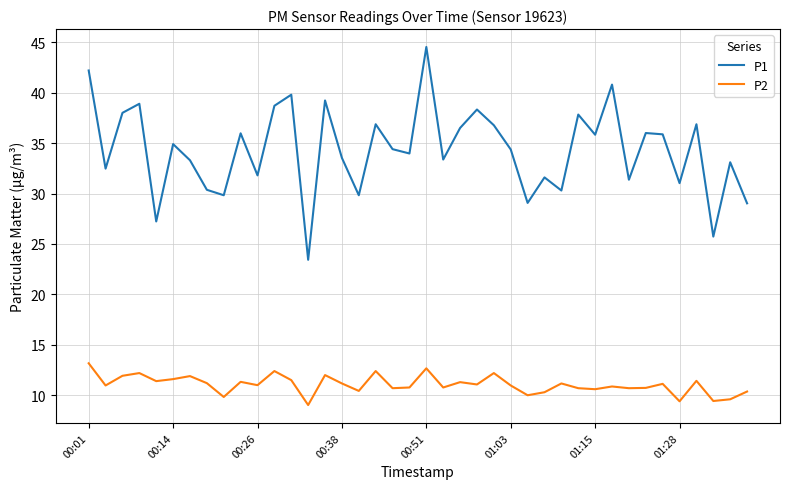

Which series has the largest total across all categories?

P1